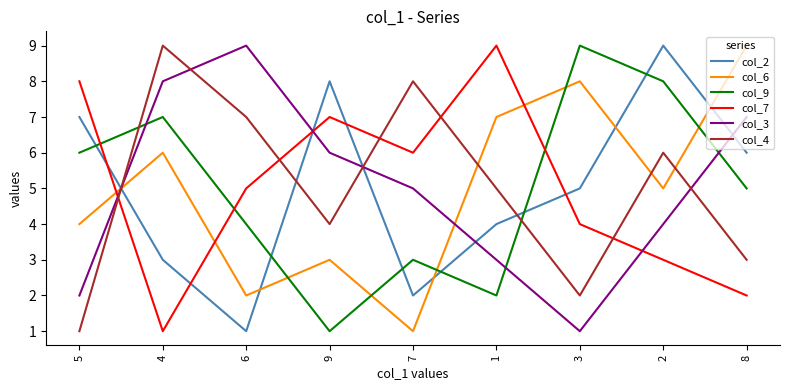

What is the maximum value shown in the chart?

9